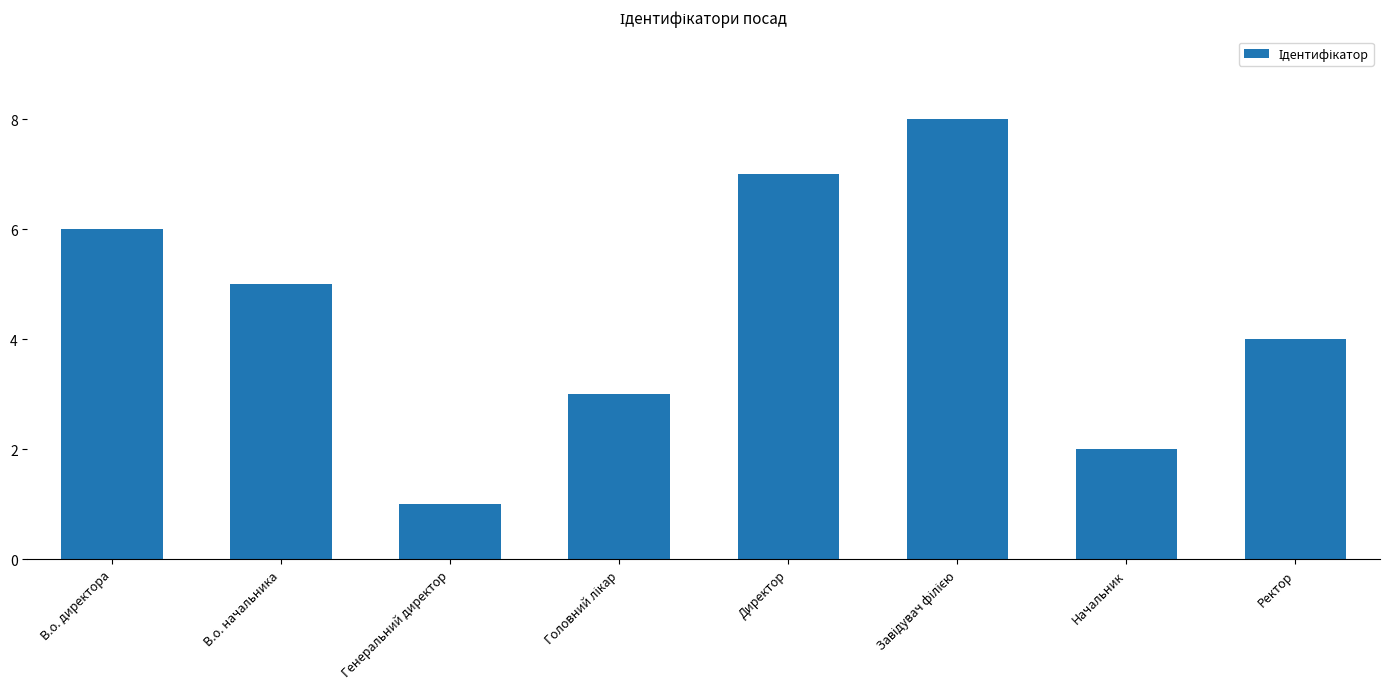

Between Директор and В.о. директора, which is larger?

Директор